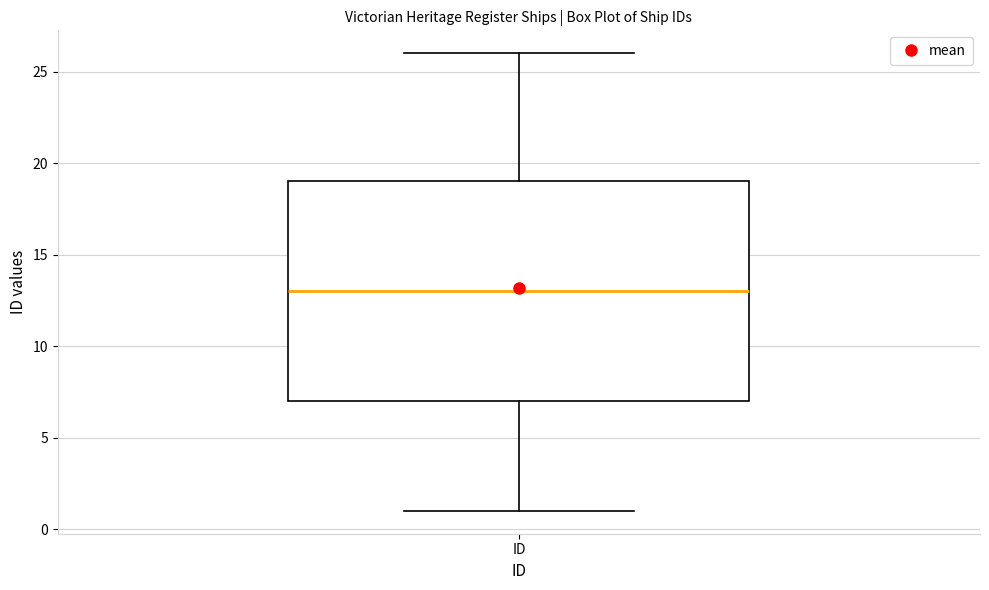

Transcribe this box plot: give where the median line is, the range the box spans, and where the two whiskers end, as read against the y-axis. The values are not printed on the chart, so give them approximately, as read against the axis.

median 13, box 7 to 19, whiskers 1 to 26